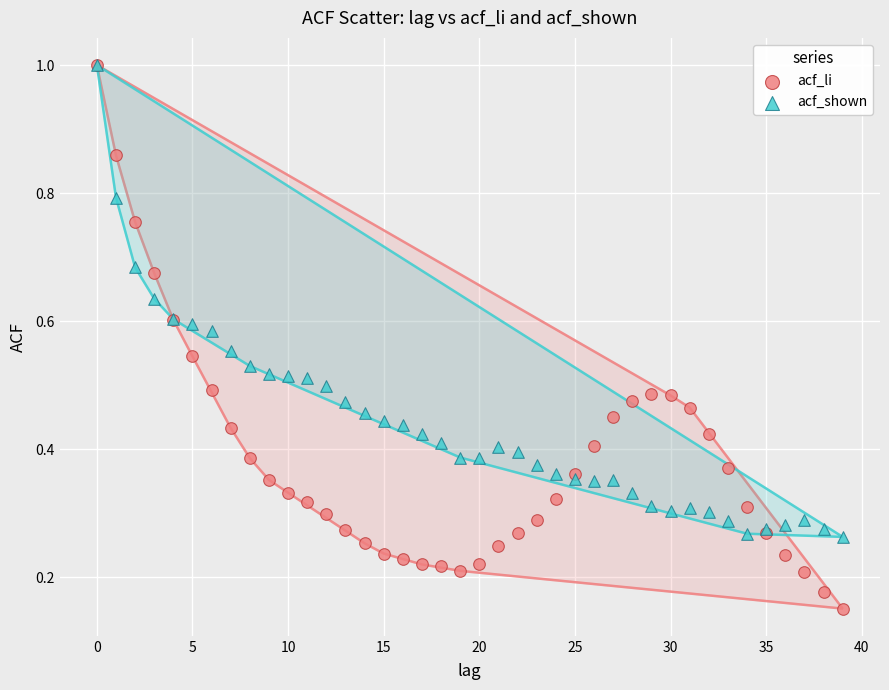

What are all the series names shown in the legend?

acf_li, acf_shown